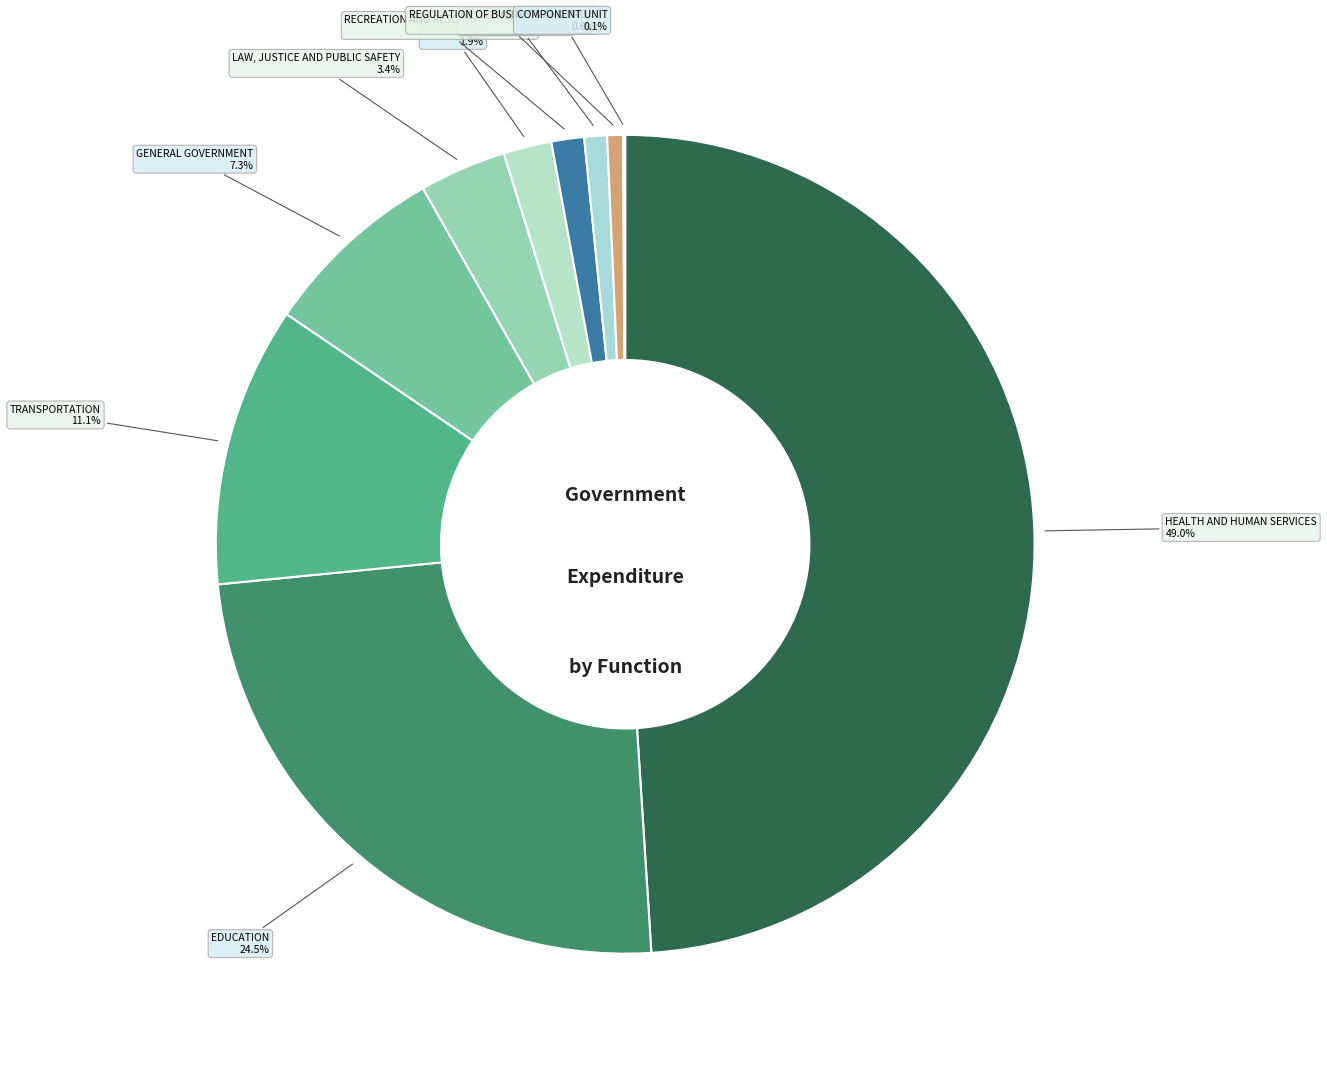

To the nearest percent, what is the average slice percentage?

10%